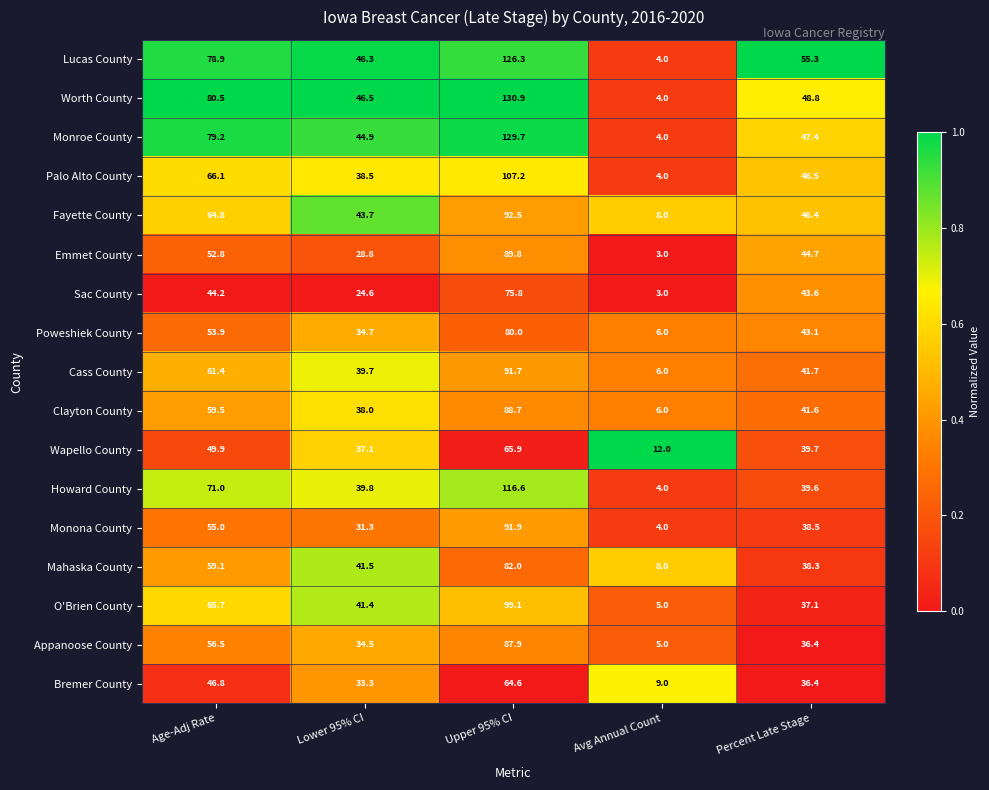

Rank the categories by Mahaska County value from lowest to highest.

Avg Annual Count, Percent Late Stage, Lower 95% CI, Age-Adj Rate, Upper 95% CI